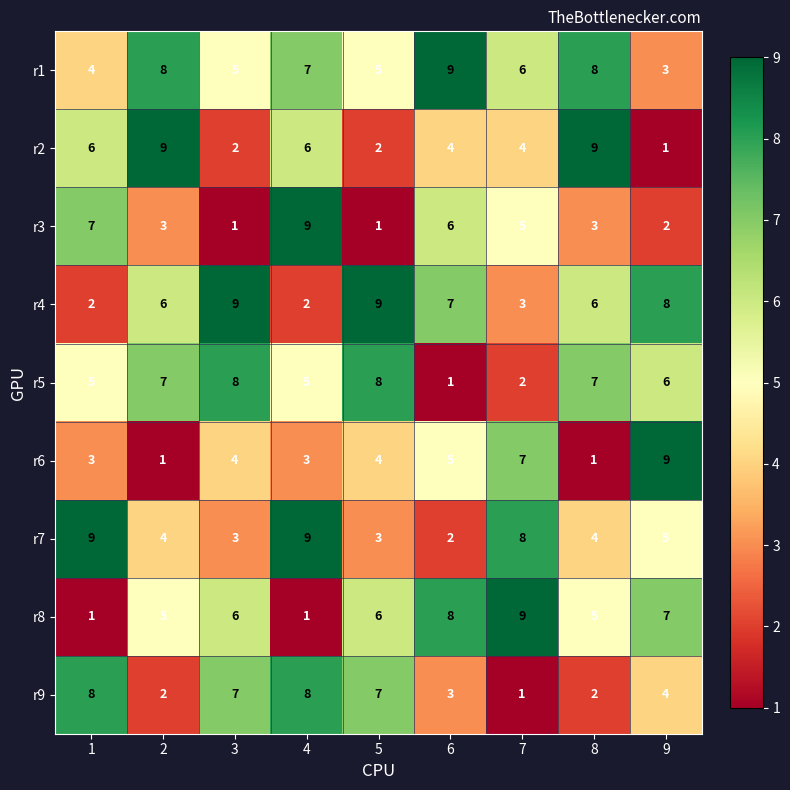

What is the maximum value for r5?

8